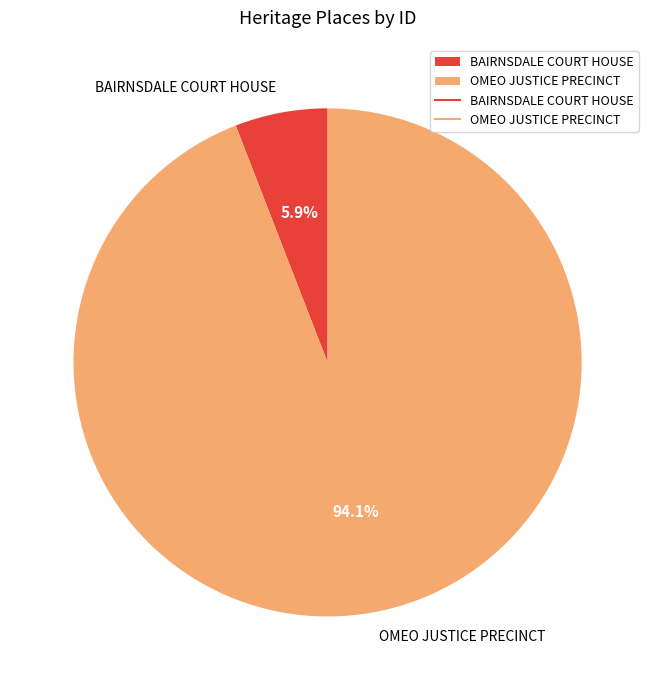

What is the total percentage of BAIRNSDALE COURT HOUSE and OMEO JUSTICE PRECINCT?

100.0%